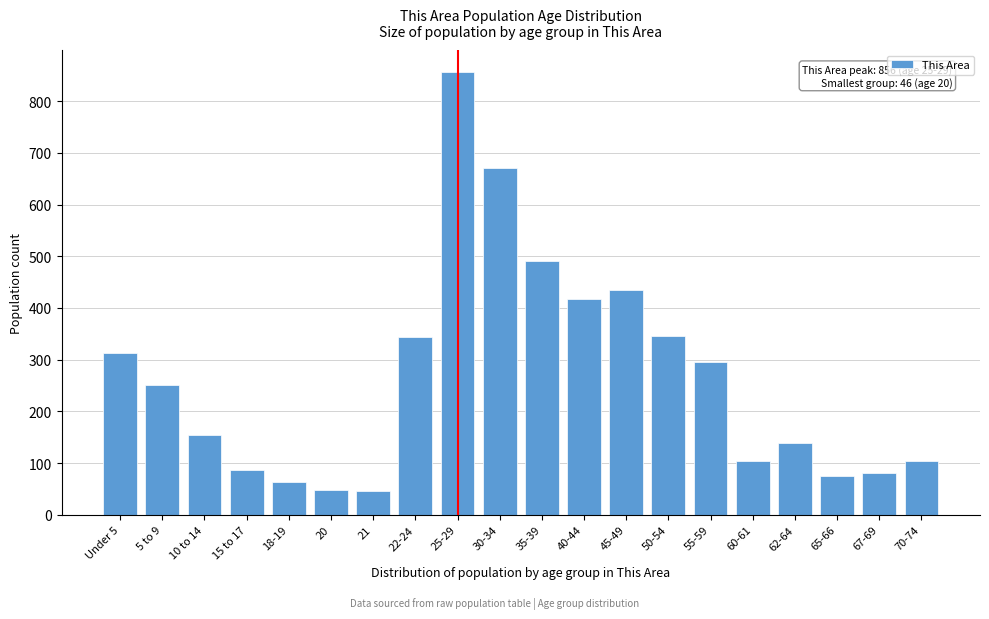

The chart shows a value of 82 at 62-64. True or false?

False